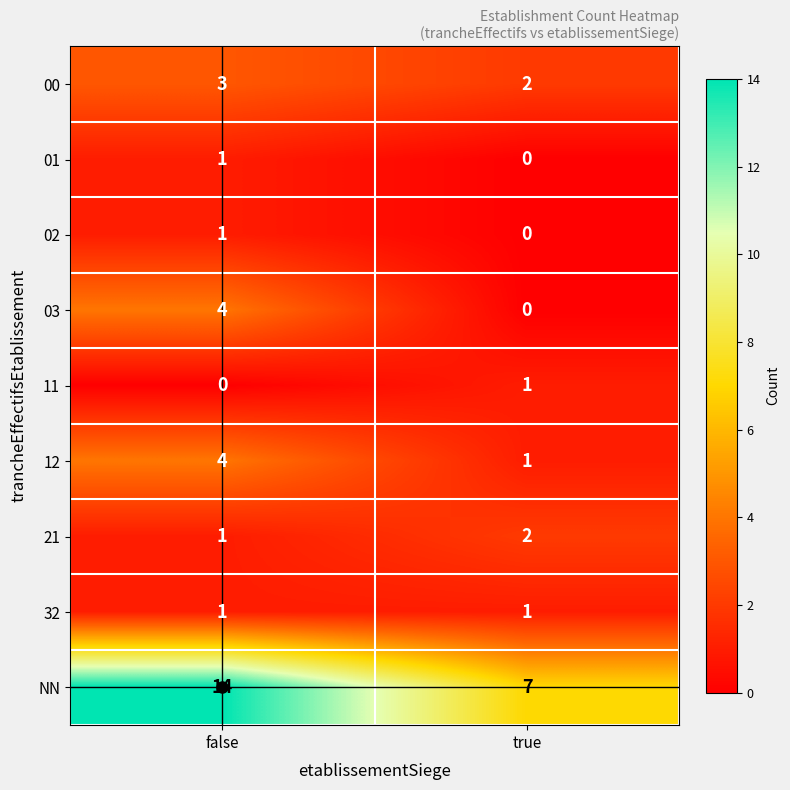

At which label is 01 closest to 0?

true